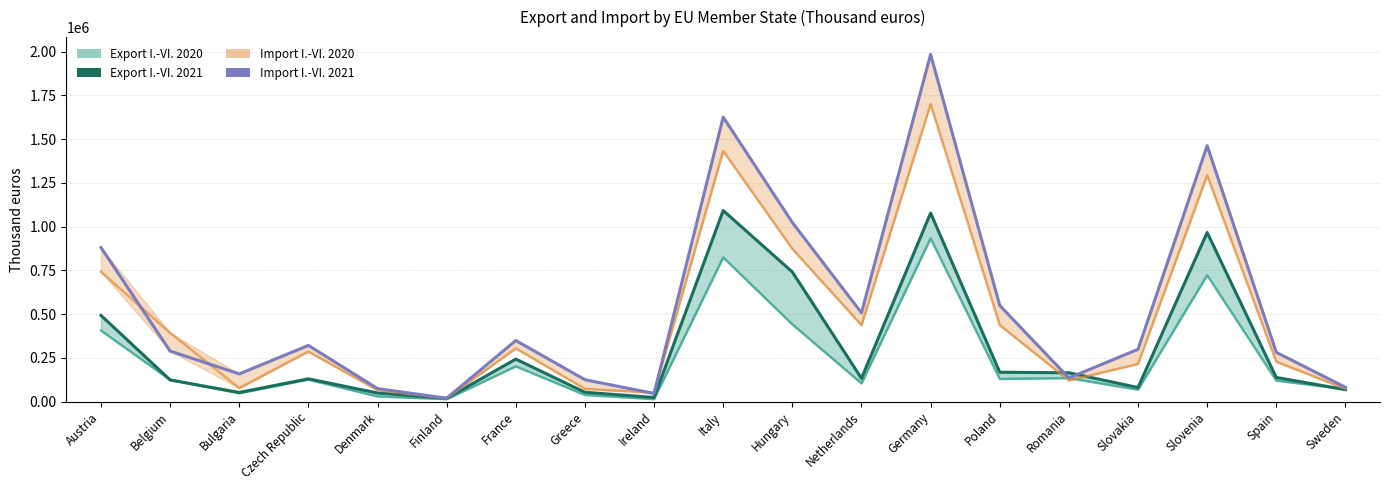

What is the label of the 6th point from the right?

Poland